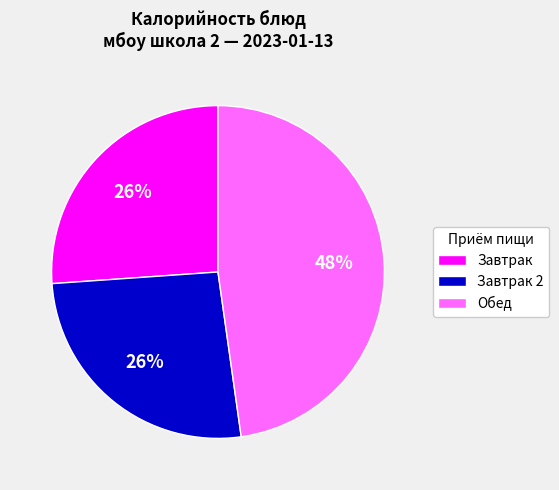

Is there a majority slice in this chart?

No